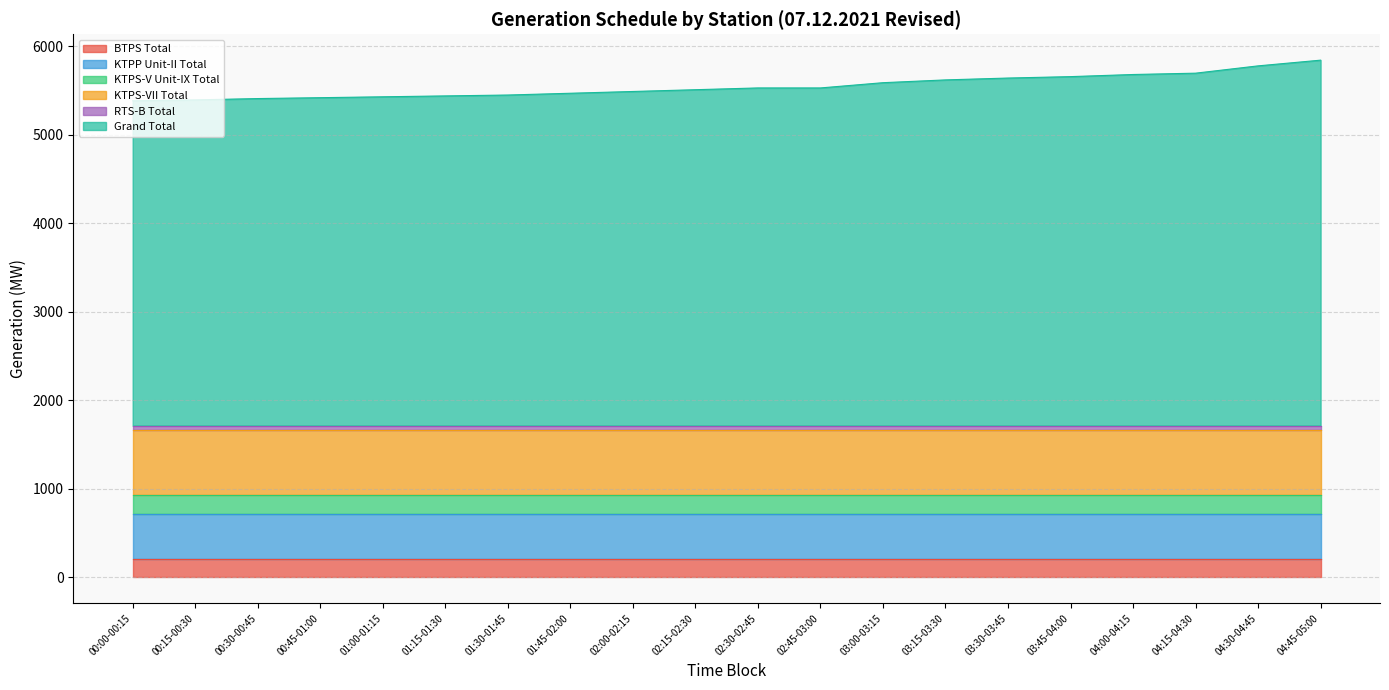

Which series has the largest total across all categories?

Grand Total